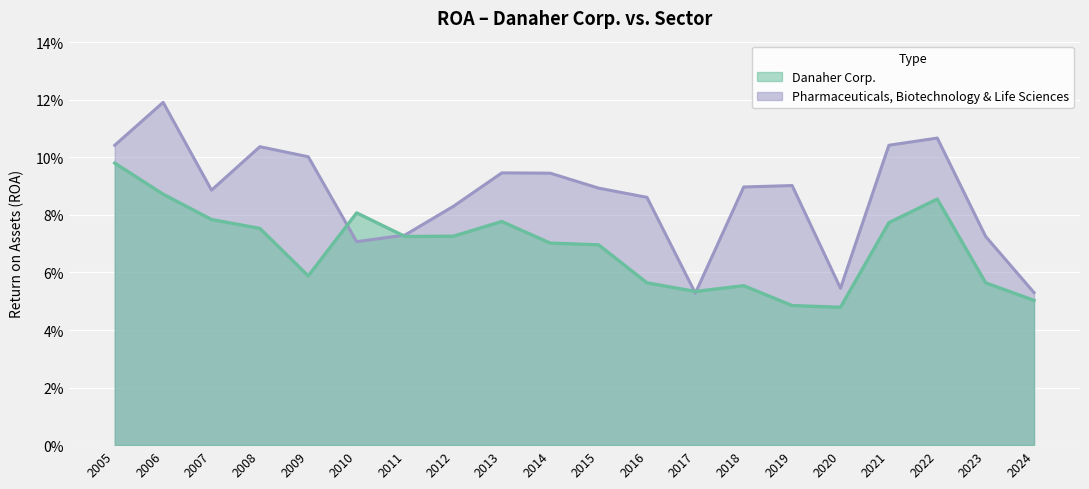

What is the average value of the Danaher Corp. series?

0.1